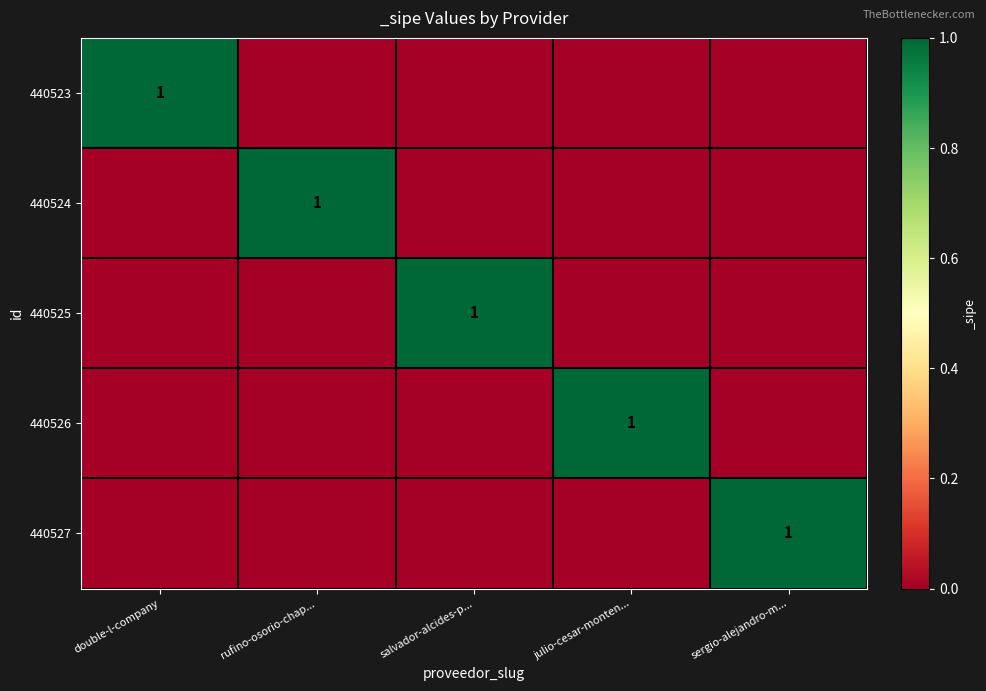

The value of 440527 at sergio-alejandro-m... is 1. True or false?

True